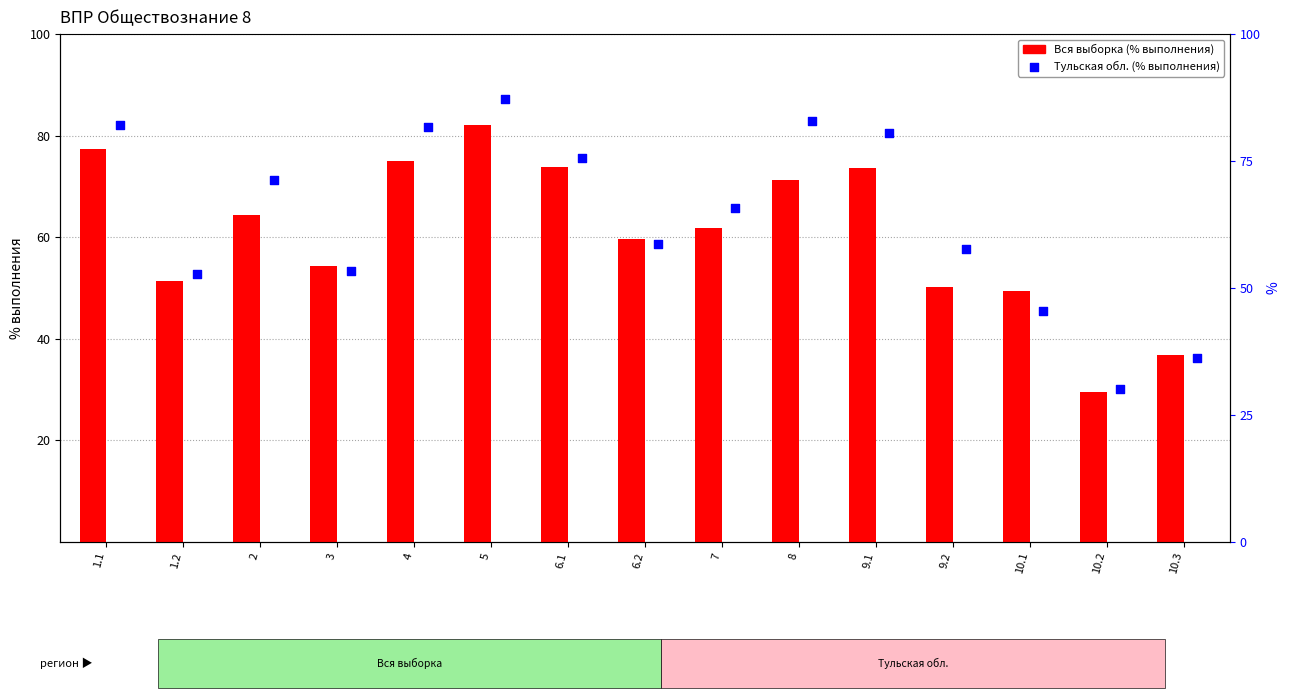

At which category is the sum across all series the highest?

5